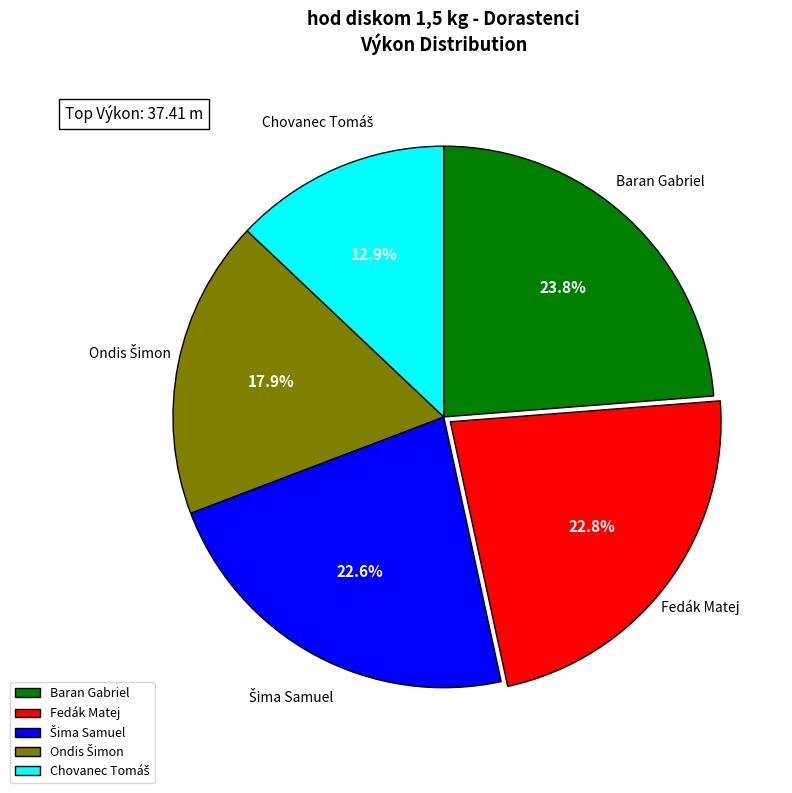

Is there any slice that represents more than half of the pie?

No